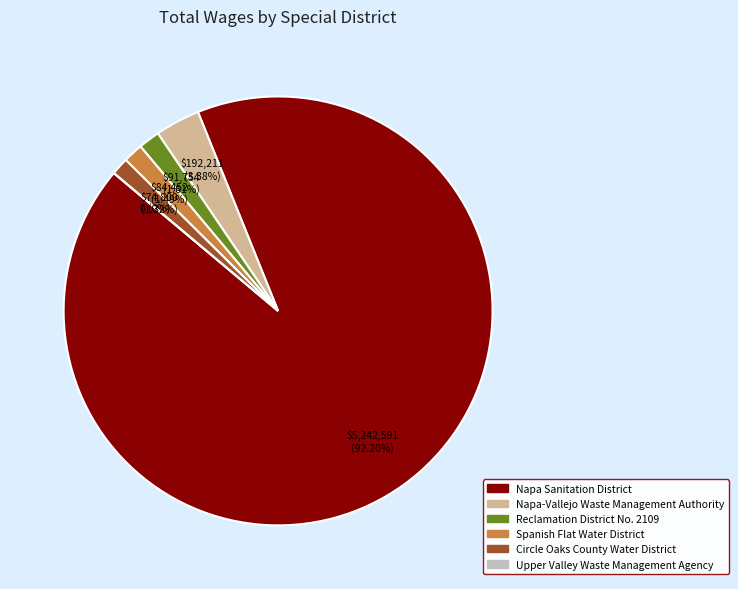

Is it true that Upper Valley Waste Management Agency is 1% of the pie?

False